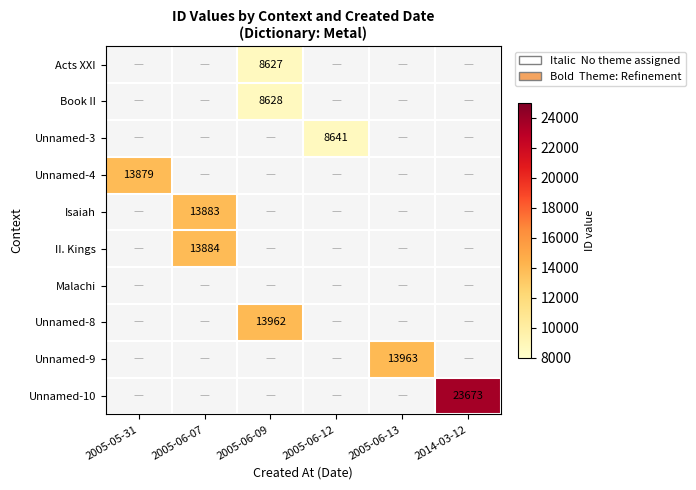

List the labels in order of II. Kings value, largest first.

2005-05-31, 2005-06-07, 2005-06-09, 2005-06-12, 2005-06-13, 2014-03-12